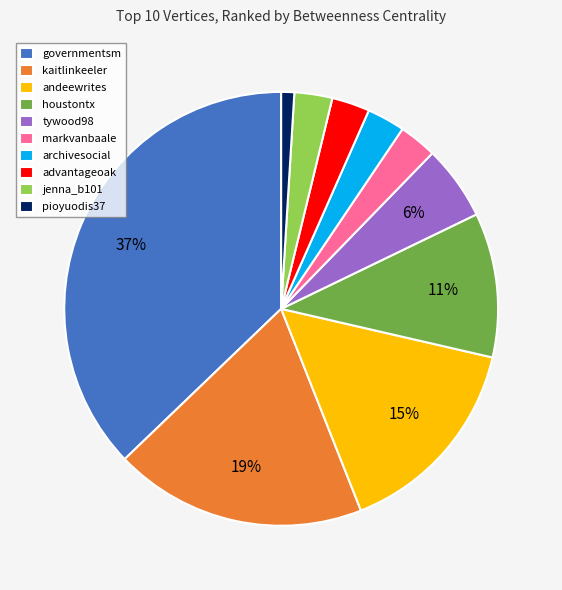

Does houstontx account for over 50% of the chart?

No